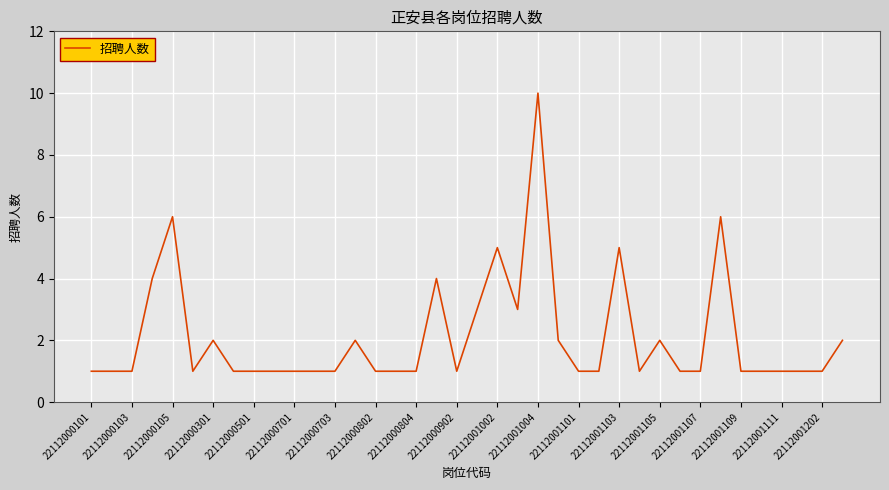

What is the difference between the maximum and minimum values?

9